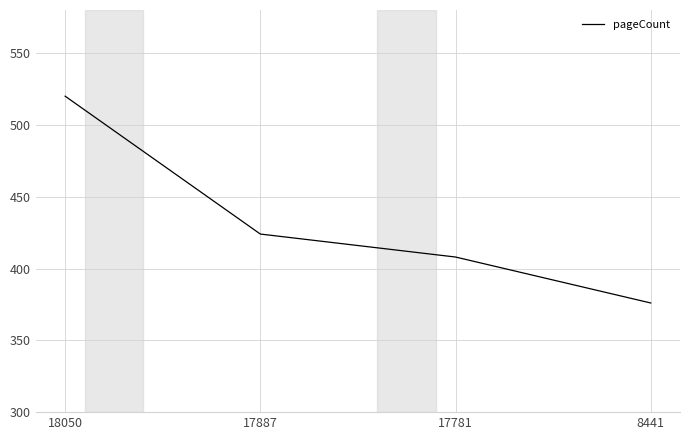

Rank the categories by value from highest to lowest.

18050, 17887, 17781, 8441